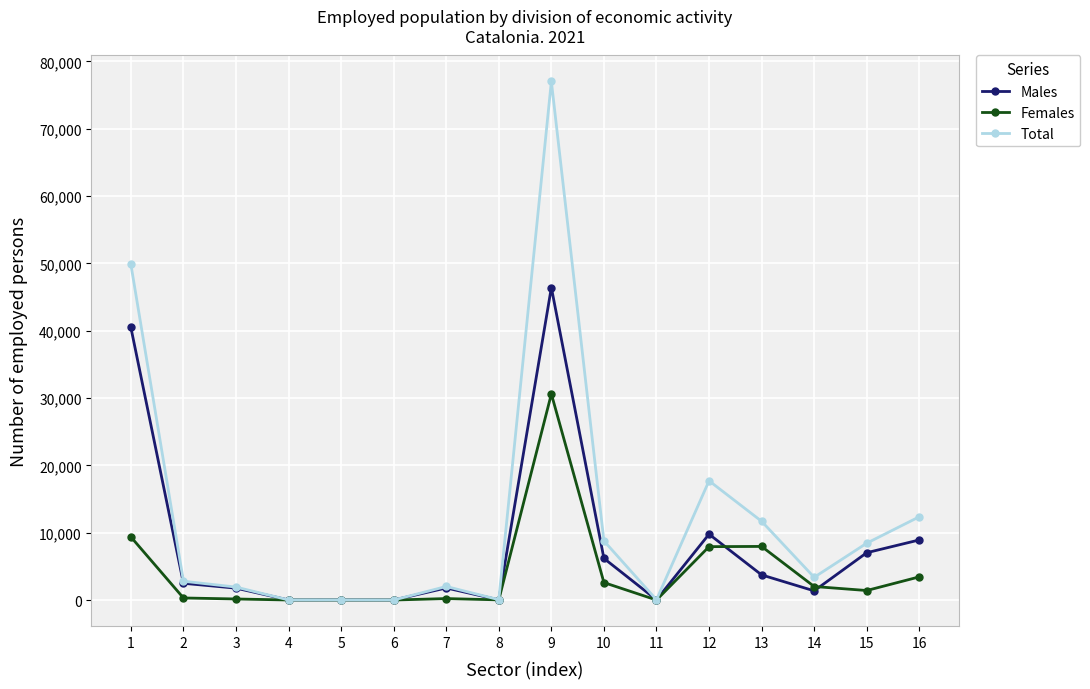

Is this an area chart (filled region under the line)?

No